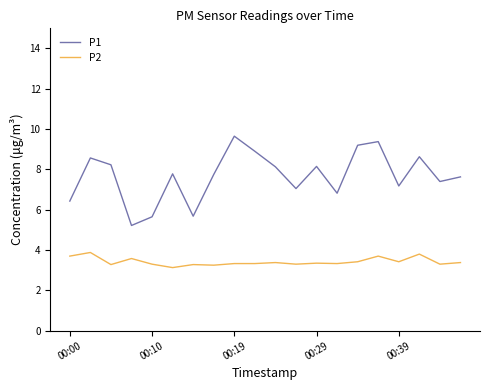

What is the highest value of the P2 series?

3.9